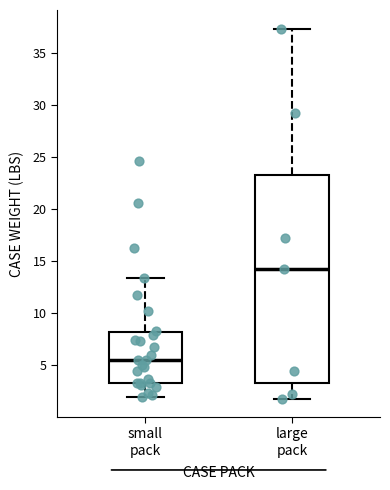

Where does the lower whisker of the box for small pack end on the y-axis? The values are not printed on the chart, so give them approximately, as read against the axis.

2.0